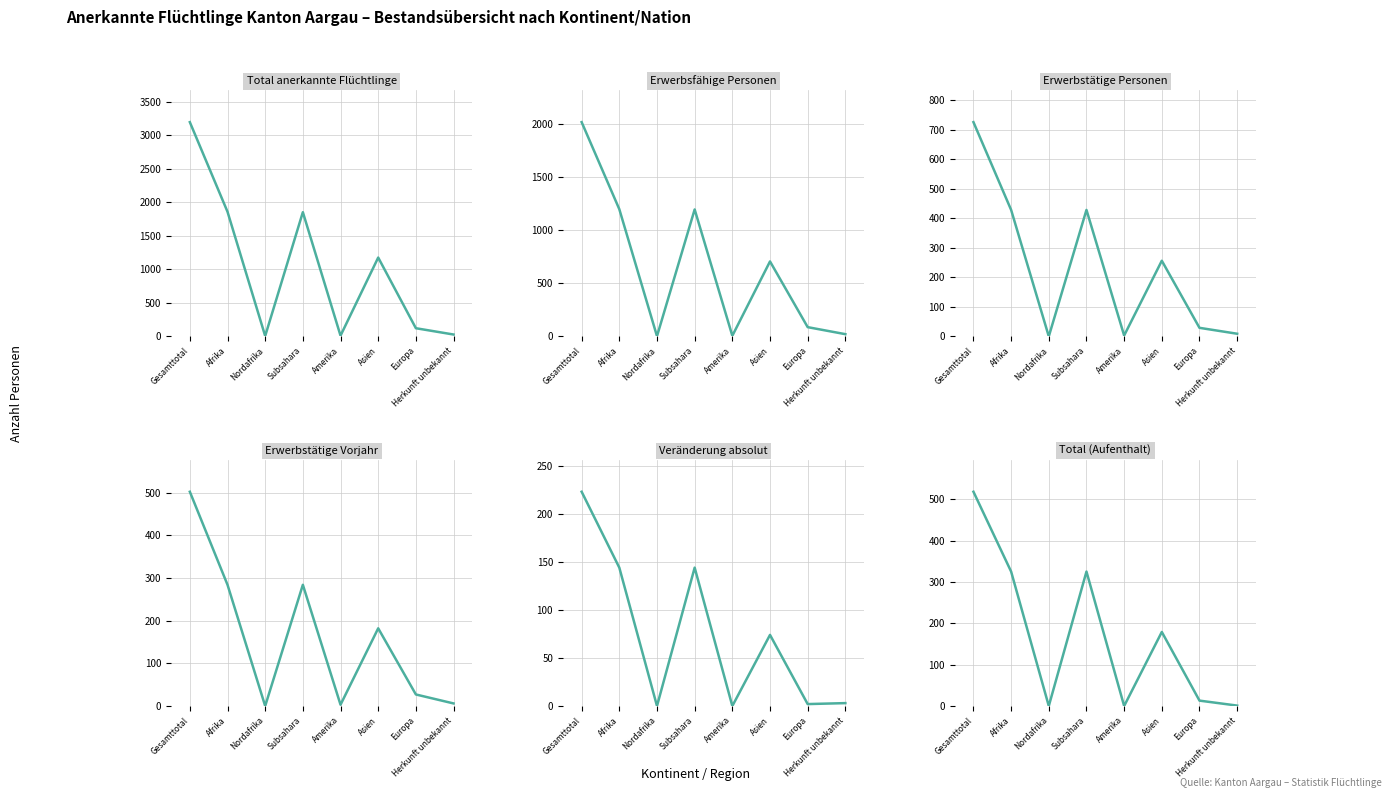

How many values in the Erwerbstätige Personen series exceed 256?

3